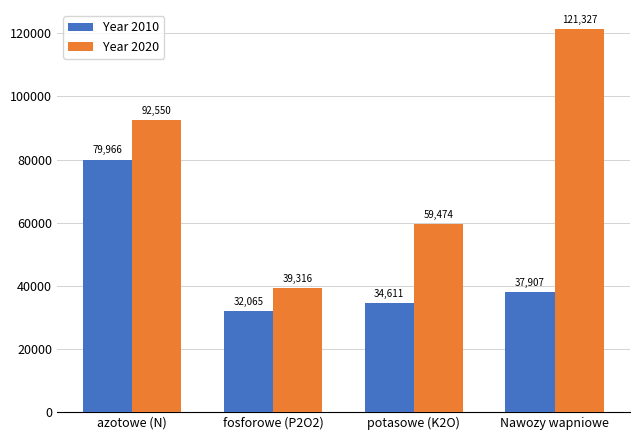

At which category is the sum across all series the highest?

azotowe (N)